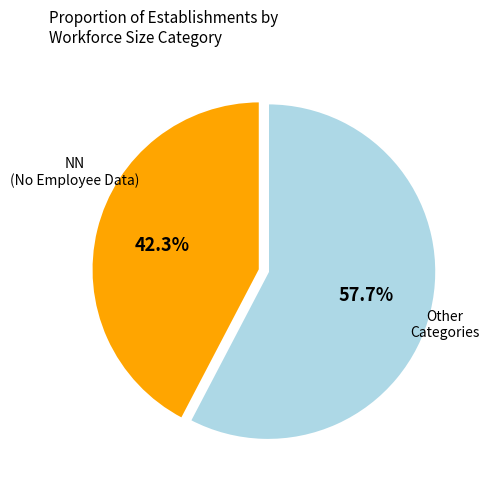

Is Other Categories the majority of the pie?

Yes